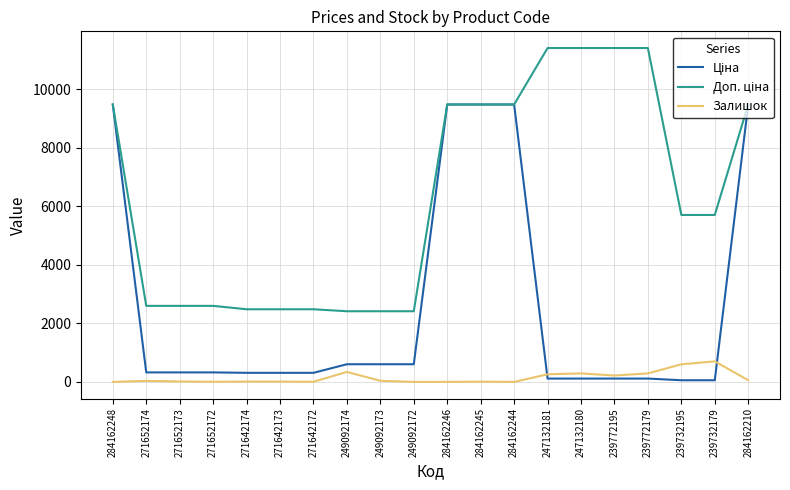

The Доп. ціна series shows 11410.0 at 247132180. True or false?

True